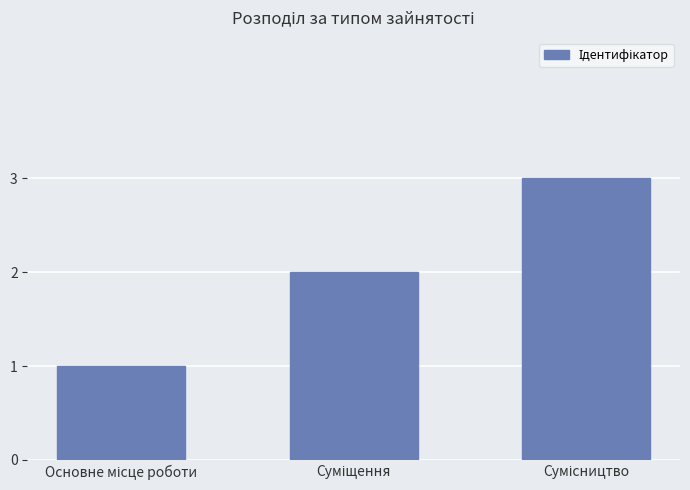

What is the sum of all values?

6